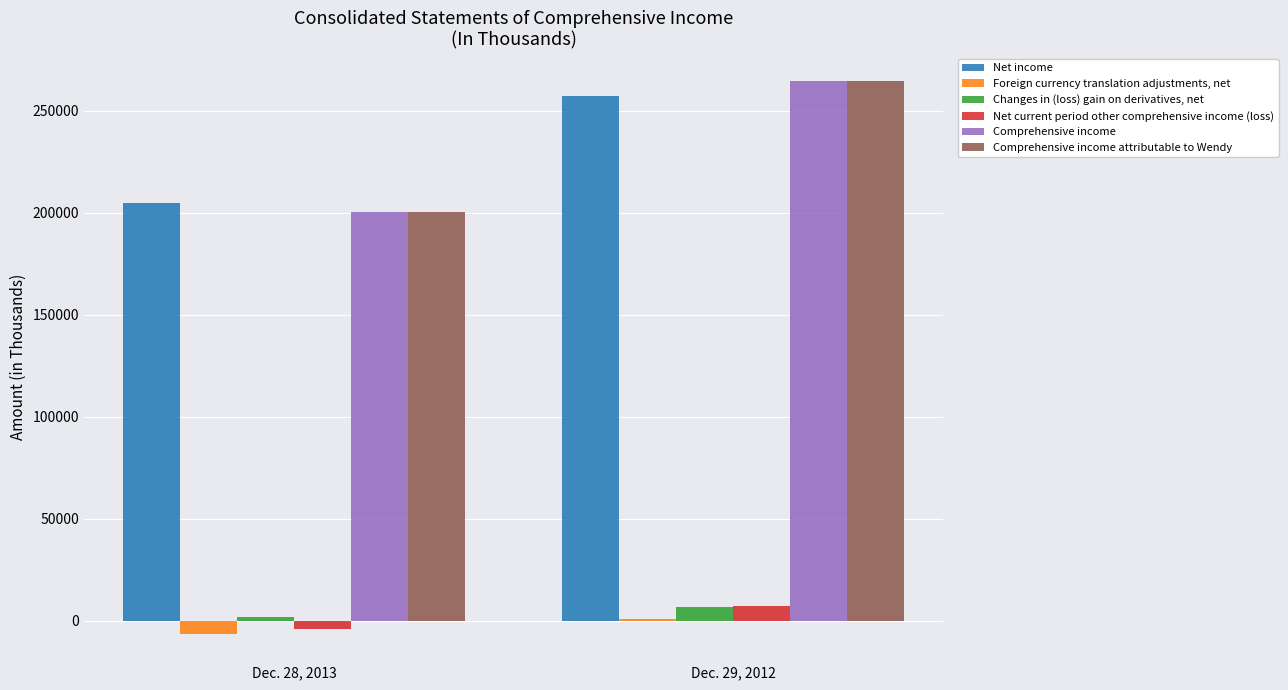

What is the average value of the Comprehensive income attributable to Wendy series?

232534